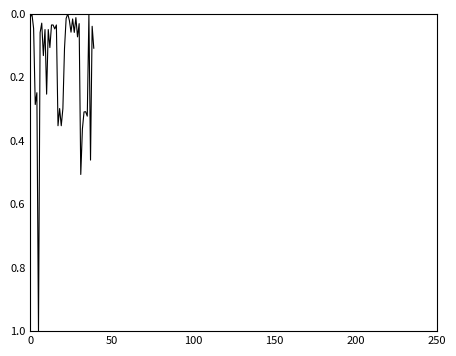

Count the number of data series in this chart.

1